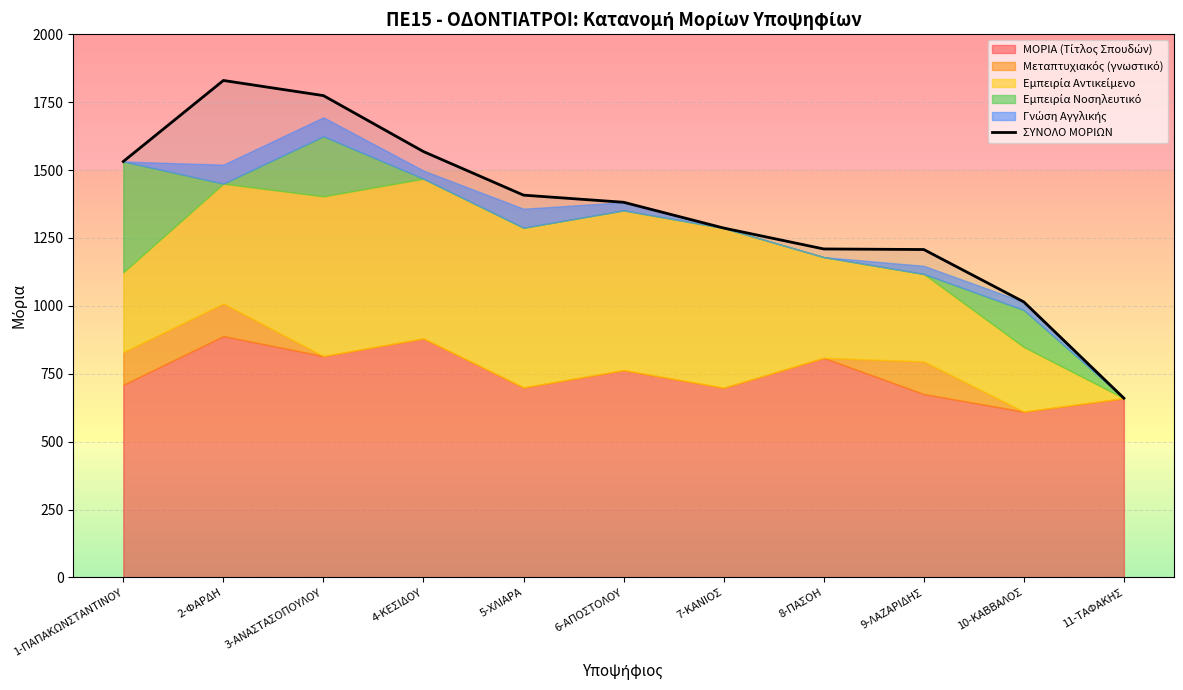

What is the average value?

1351.8